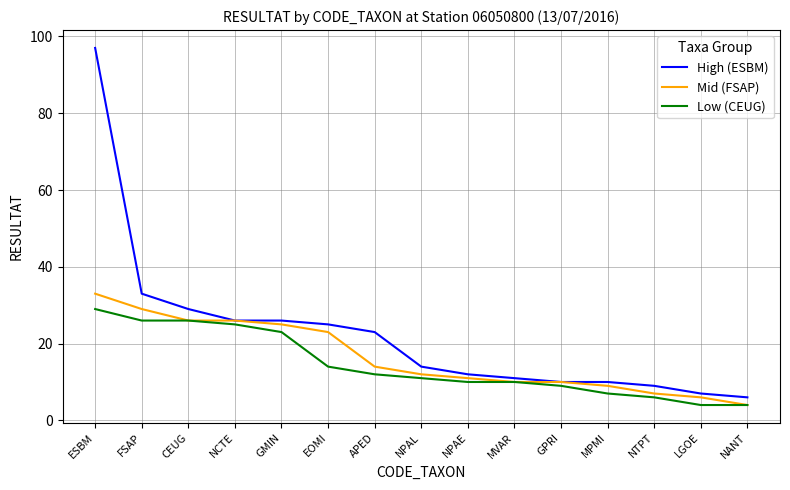

What is the average value of the Low (CEUG) series?

14